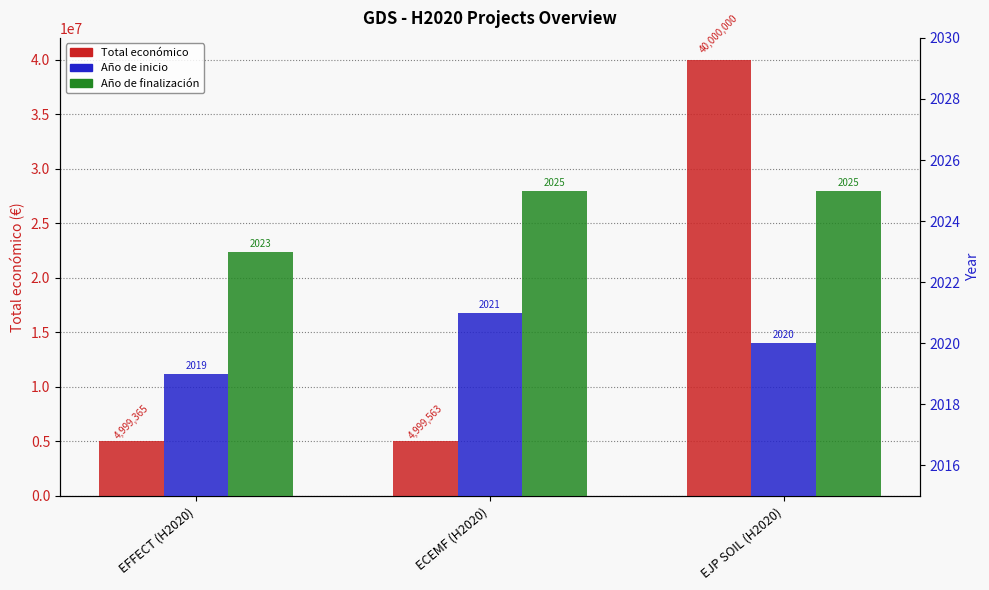

How many Año de inicio values are between 2019 and 2021?

3